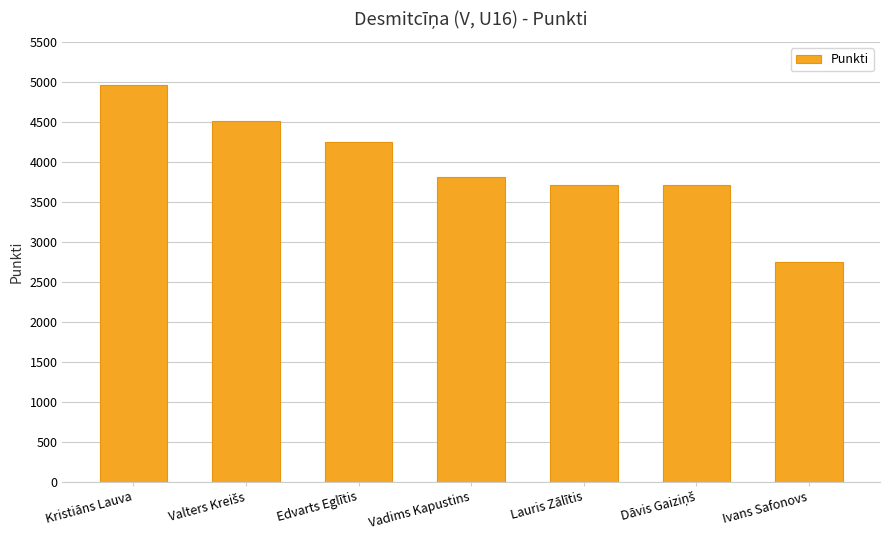

Where does the data first go above 3813?

Kristiāns Lauva